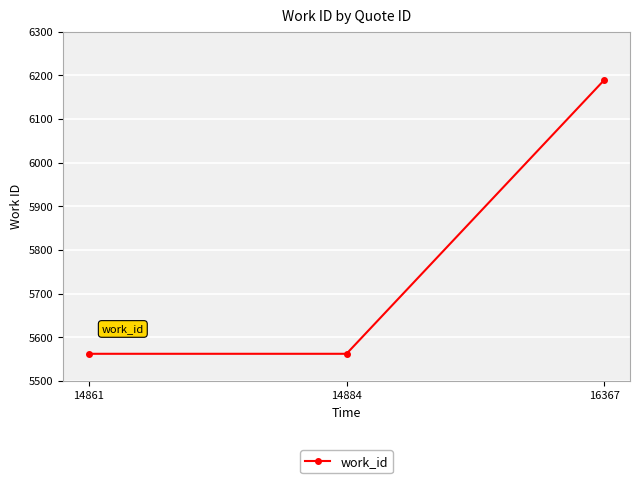

What is the difference between the maximum and second lowest values?

627